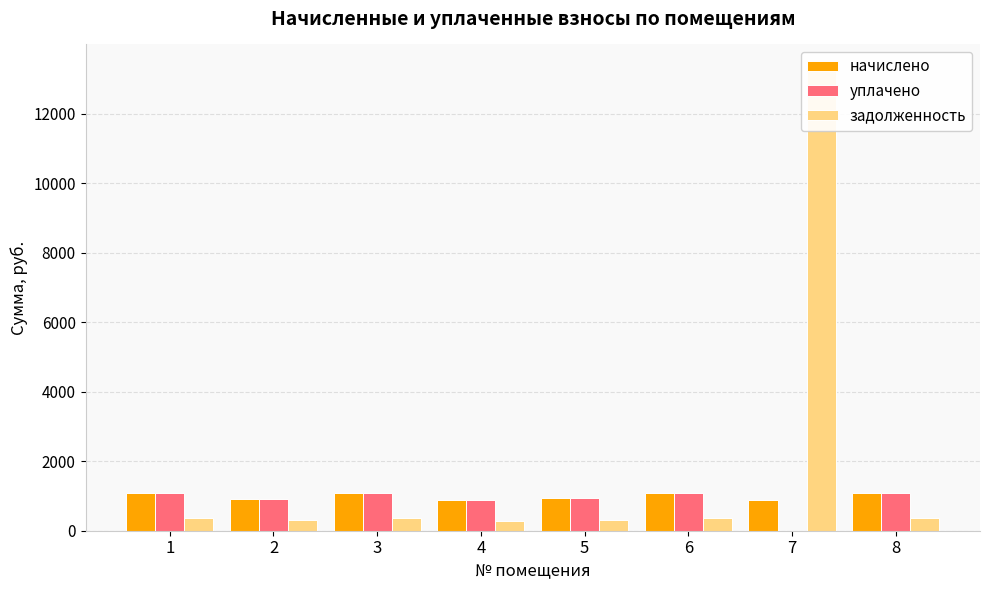

At which label does начислено first exceed 1084?

1